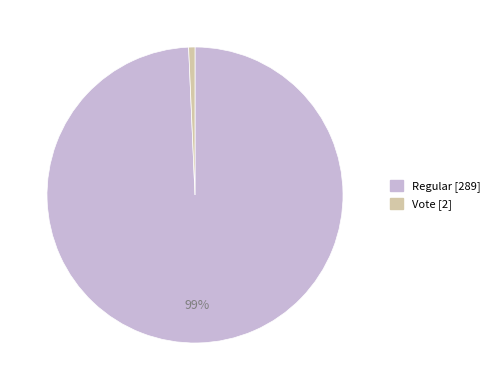

Combined, do Regular and Vote account for over 50%?

Yes